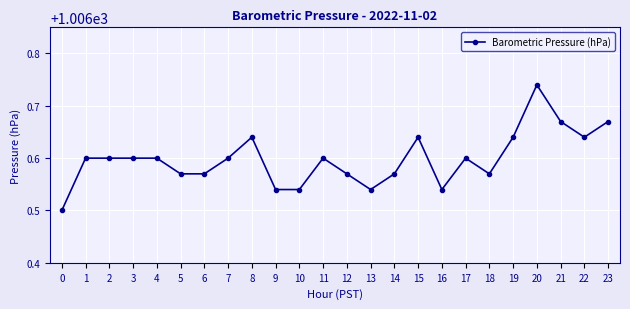

What is the ratio of the value at 13 to the value at 4?

1.0